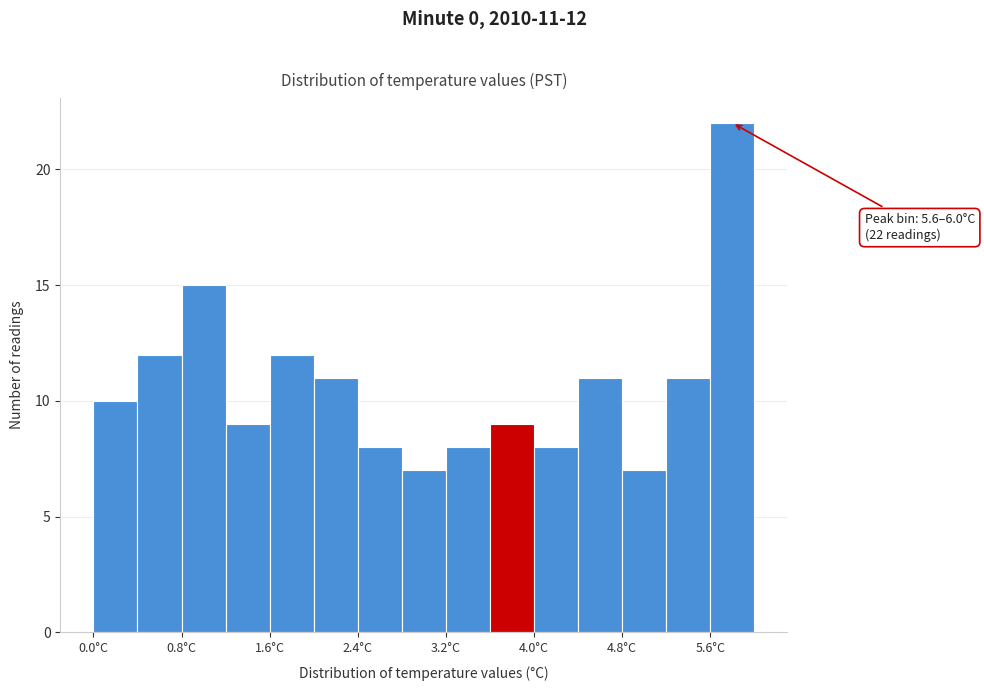

Over which range of the x-axis is the bar tallest?

5.6 to 6.0